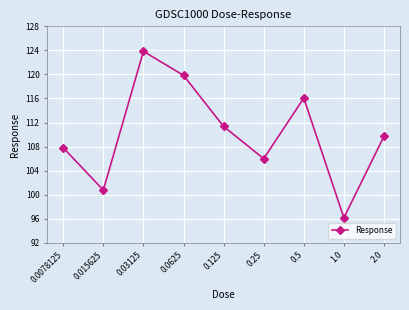

Is this an area chart (filled region under the line)?

No